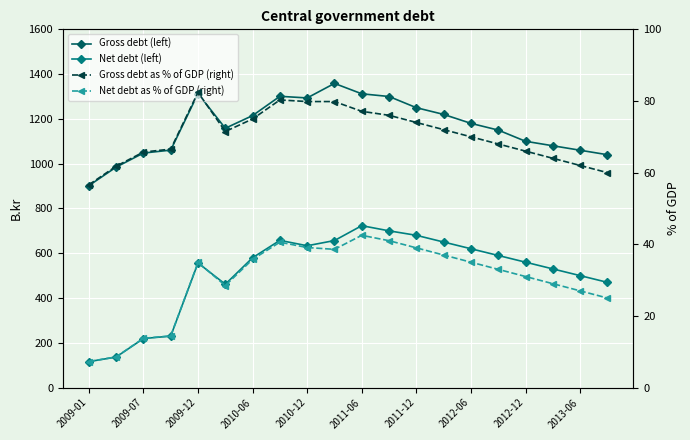

Reading right to left, transcribe all the data shown in this chart.

Gross debt (left): 1040.0	1060.0	1080.0	1100.0	1150.0	1180.0	1220.0	1250.0	1300.0	1312.1	1358.5	1293.6	1300.8	1214.8	1158.2	1313.0	1060.5	1047.4	984.5	901.8
Net debt (left): 470.0	500.0	530.0	560.0	590.0	620.0	650.0	680.0	700.0	723.1	656.7	633.4	657.5	579.9	461.5	556.5	229.8	219.0	136.3	115.9
Gross debt as % of GDP (right): 60.0	62.0	64.0	66.0	68.0	70.0	72.0	74.0	76.0	77.1	79.8	79.8	80.3	75.0	71.5	82.4	66.6	65.7	61.8	56.6
Net debt as % of GDP (right): 25.0	27.0	29.0	31.0	33.0	35.0	37.0	39.0	41.0	42.5	38.6	39.1	40.6	35.8	28.5	34.9	14.4	13.8	8.6	7.3